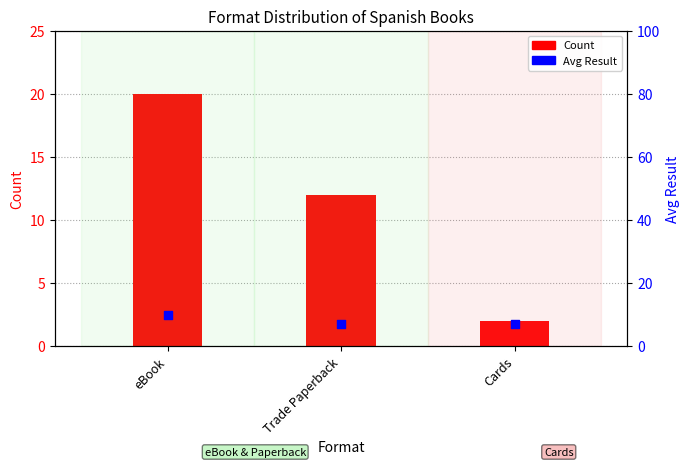

What are all the series names shown in the legend?

Count, Avg Result